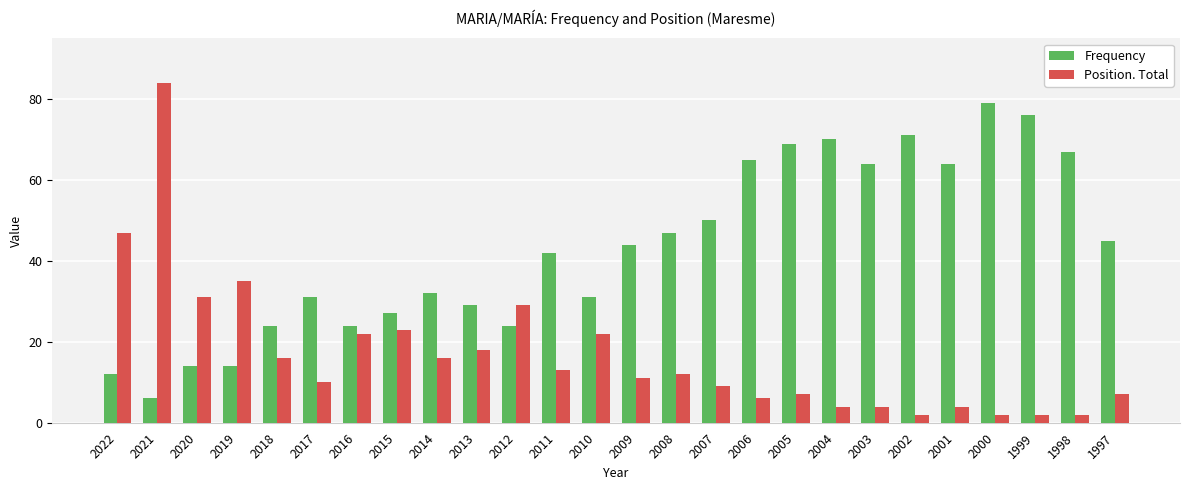

How many distinct data groups are displayed?

2